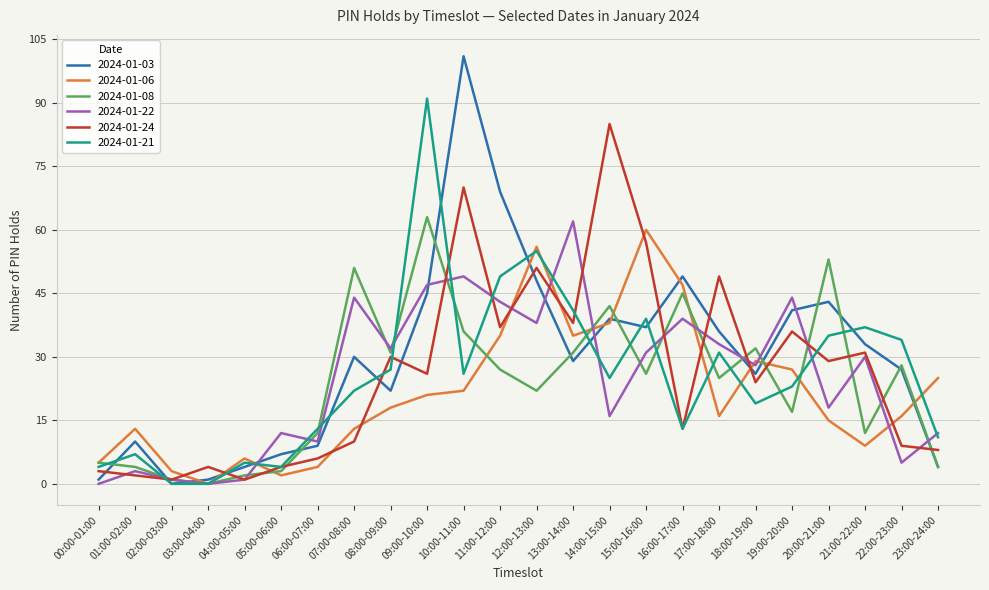

What is the spread (max minus min) of values at 23:00-24:00?

21